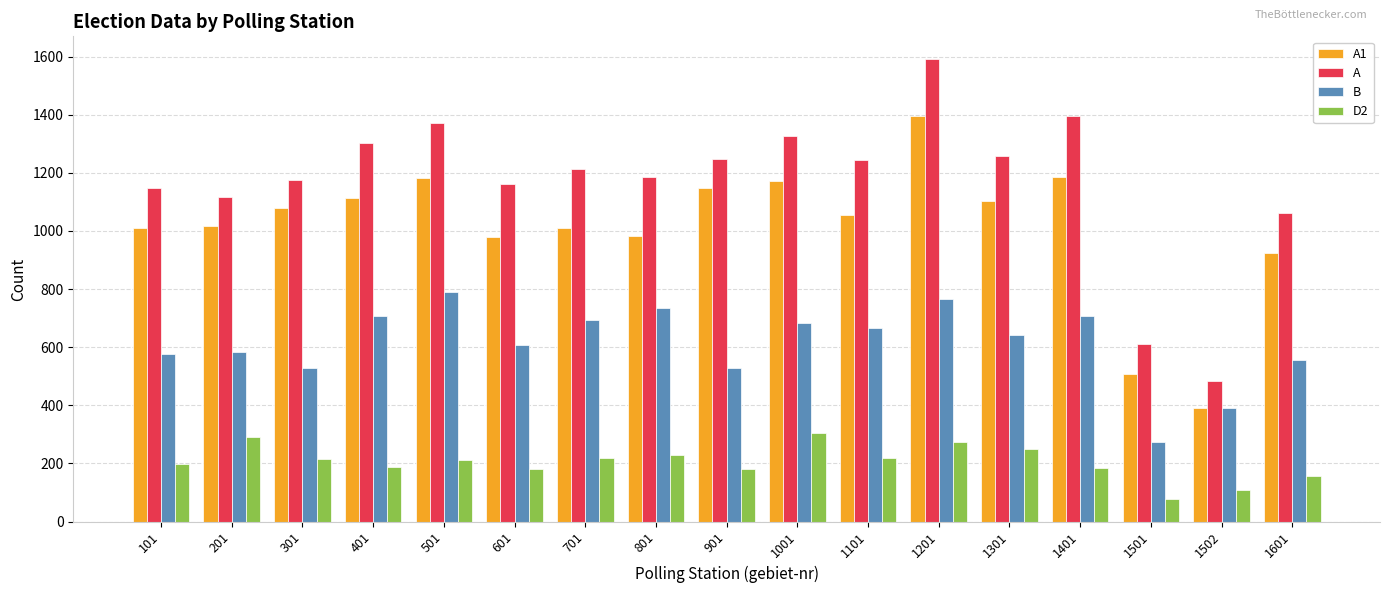

The A series shows 885 at 501. True or false?

False